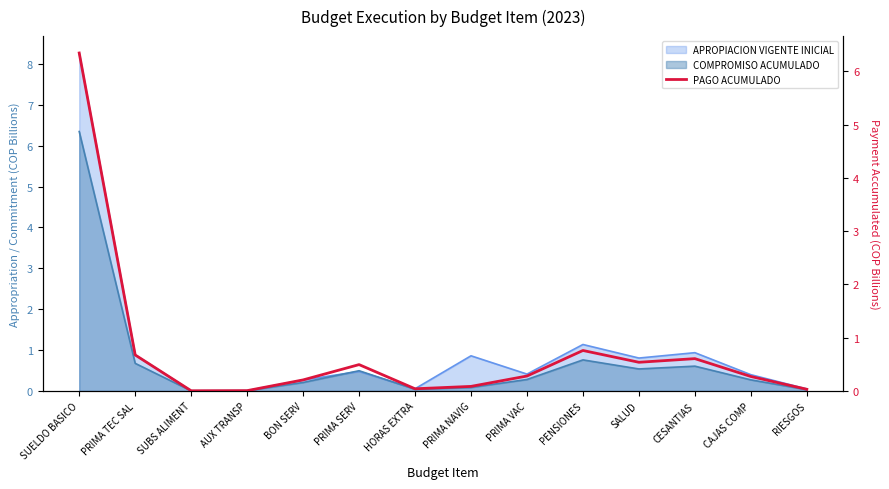

What is the label of the 7th point from the left?

HORAS EXTRA